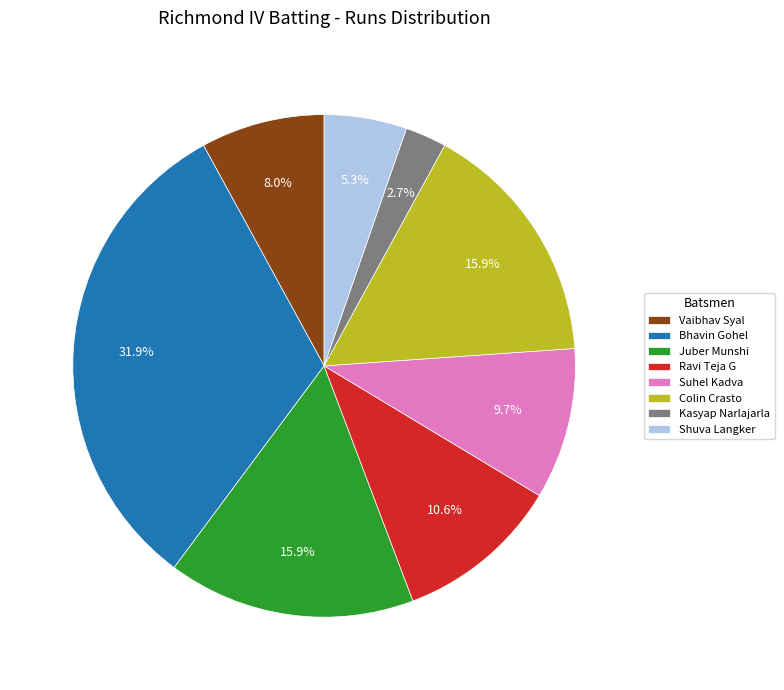

To the nearest percent, what is the average slice percentage?

12%